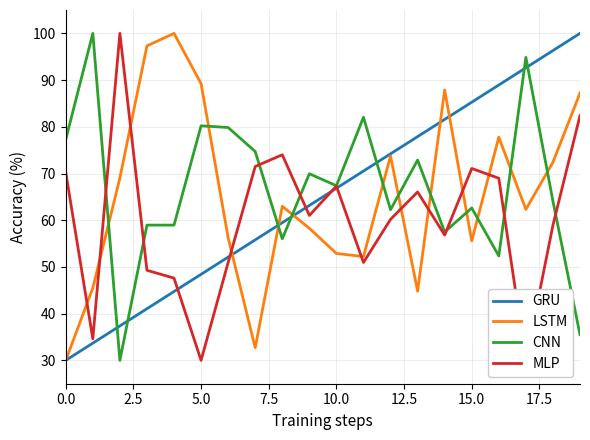

Which series ends up on top after the final intersection of CNN and LSTM?

LSTM